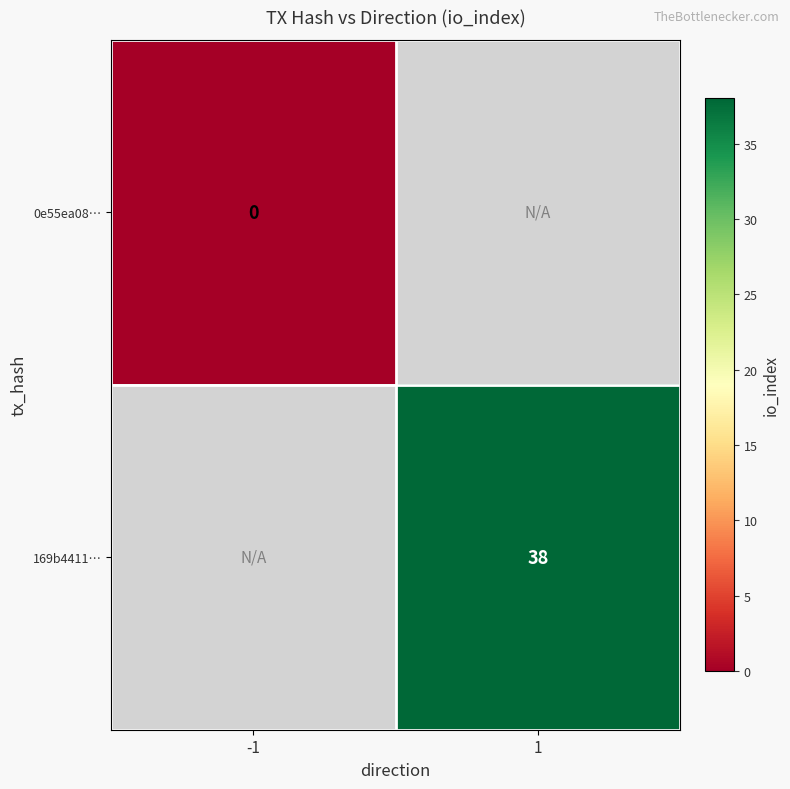

Is the value of 0e55ea08… at -1 greater than the value of 169b4411… at 1?

No